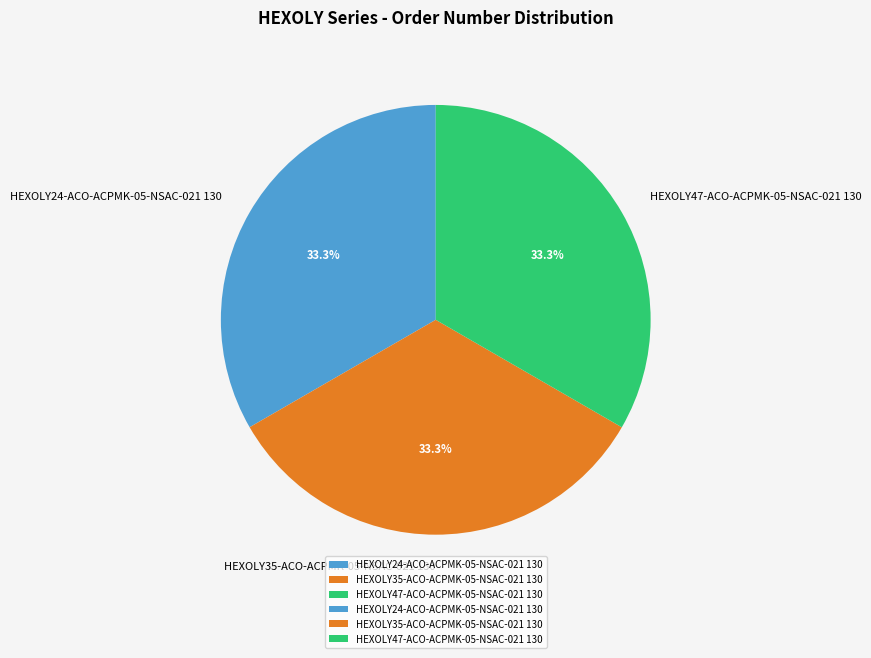

Count the number of slices in the pie.

3